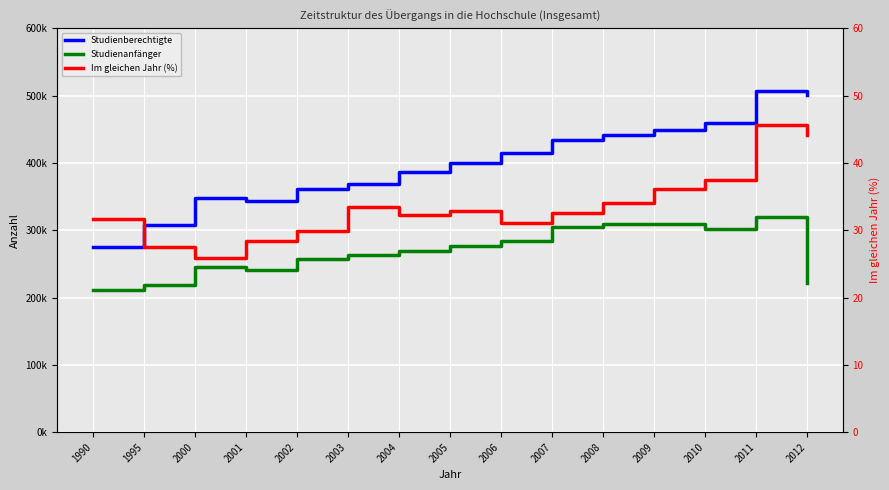

How many lines are shown in the chart?

3